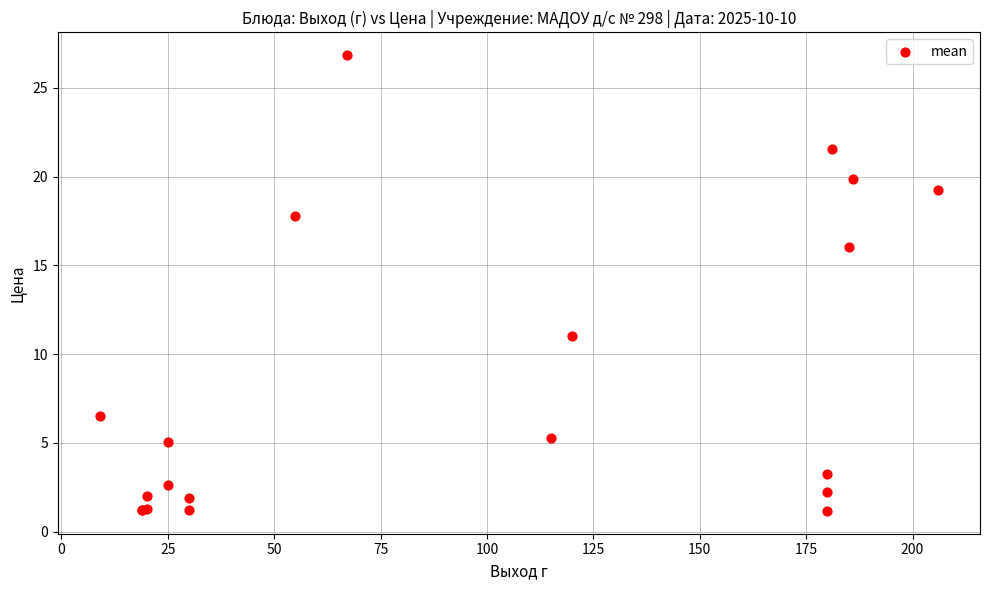

What Y value in the scatter plot is closest to 14?

16.0